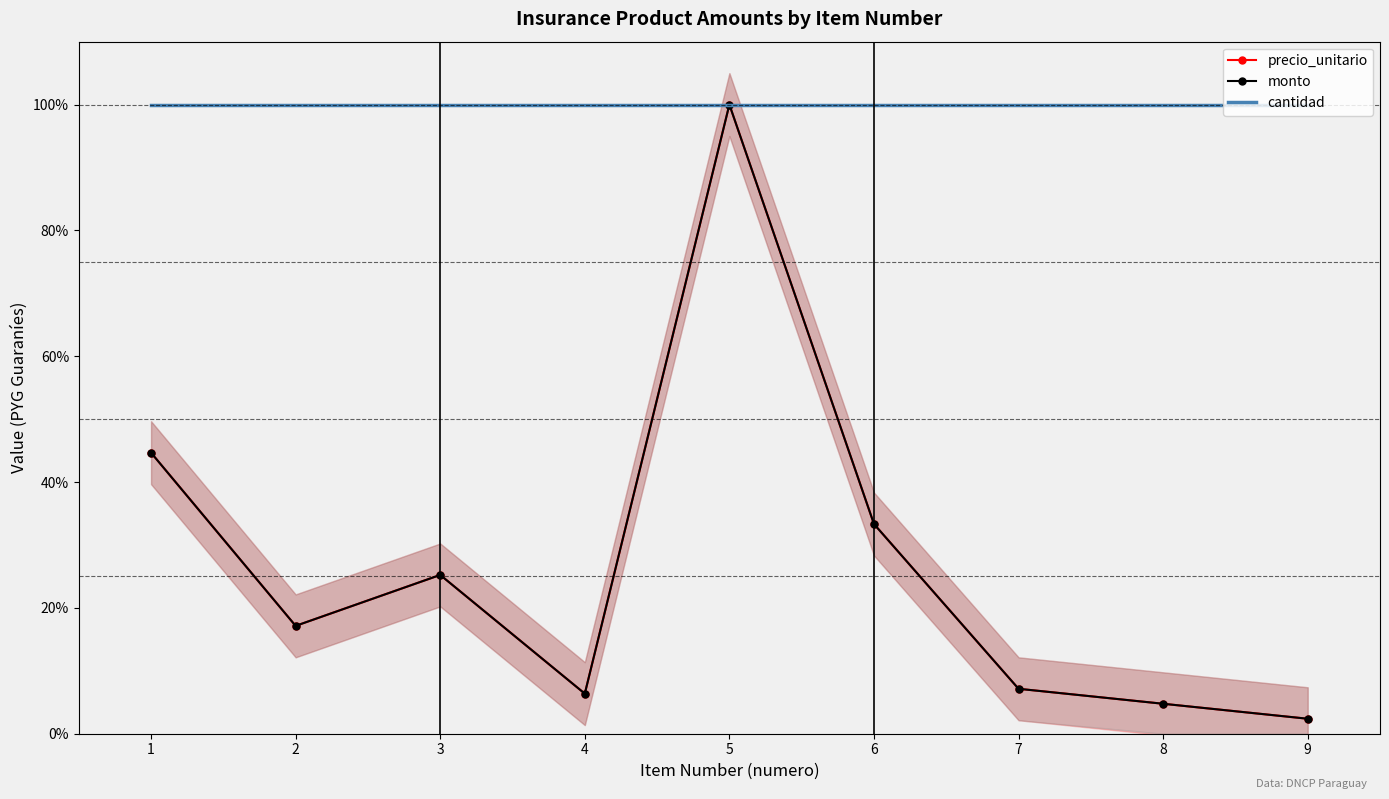

True or false: cantidad and monto intersect in this chart.

False